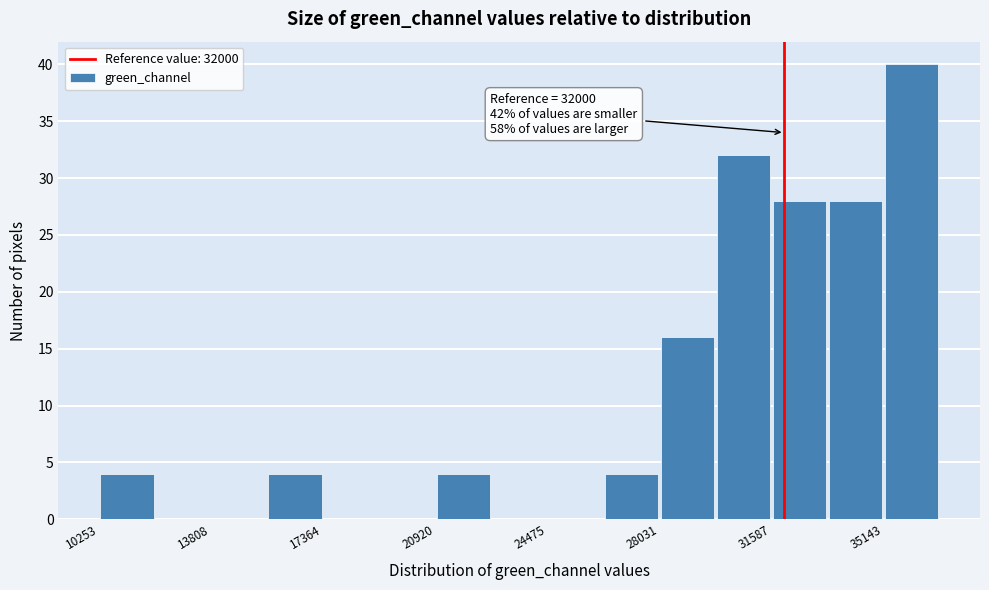

Read against the x-axis, roughly where is the centre of the tallest bar?

36000